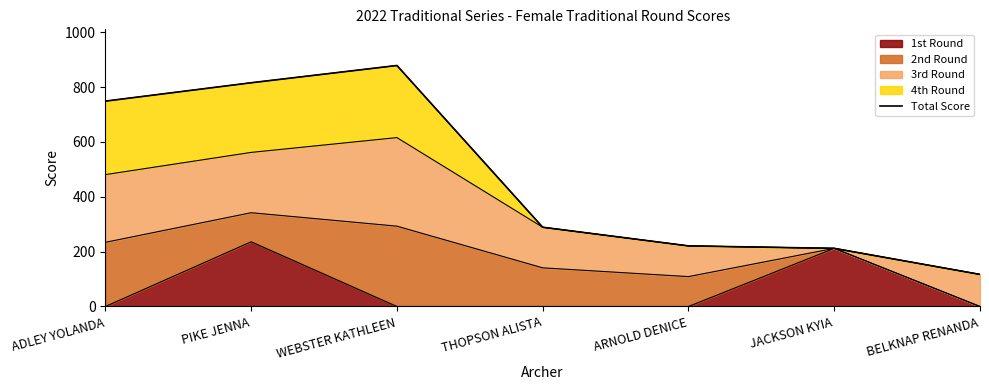

Where is the data nearest to the value 498?

THOPSON ALISTA